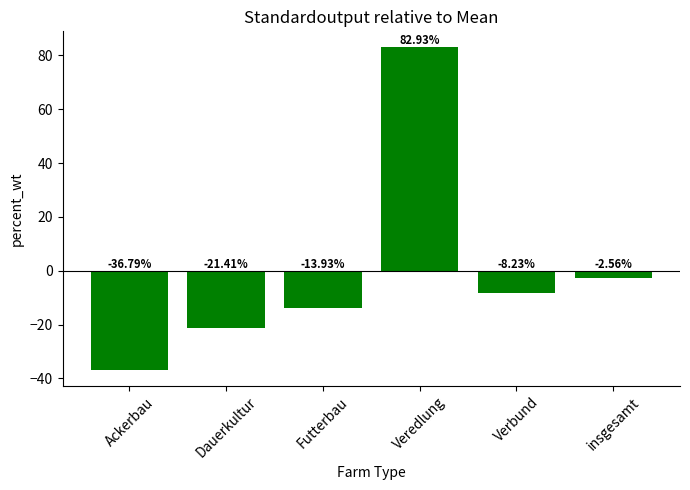

Which has a higher value, insgesamt or Verbund?

insgesamt